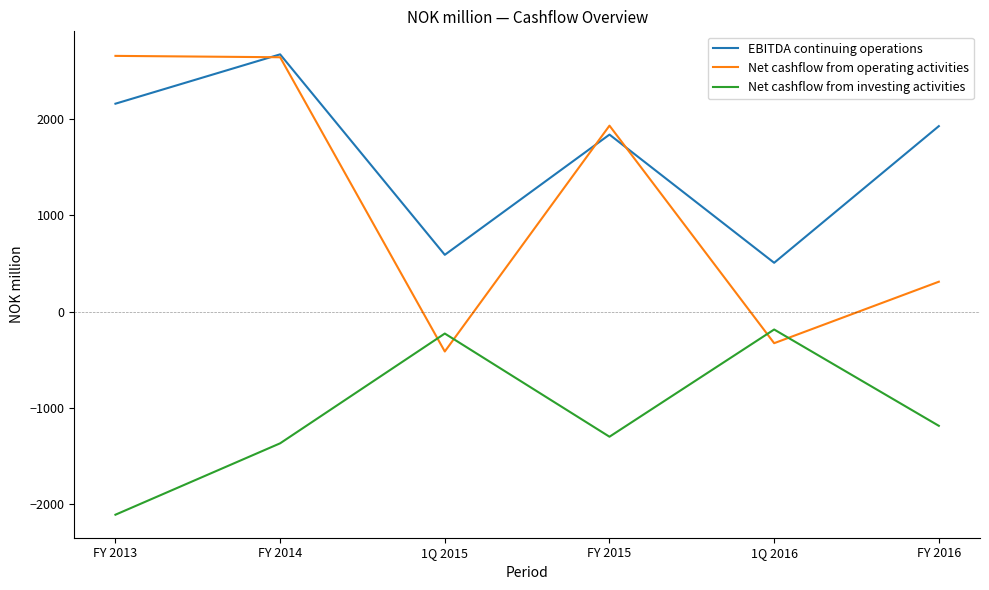

How many times do Net cashflow from investing activities and Net cashflow from operating activities cross each other?

4